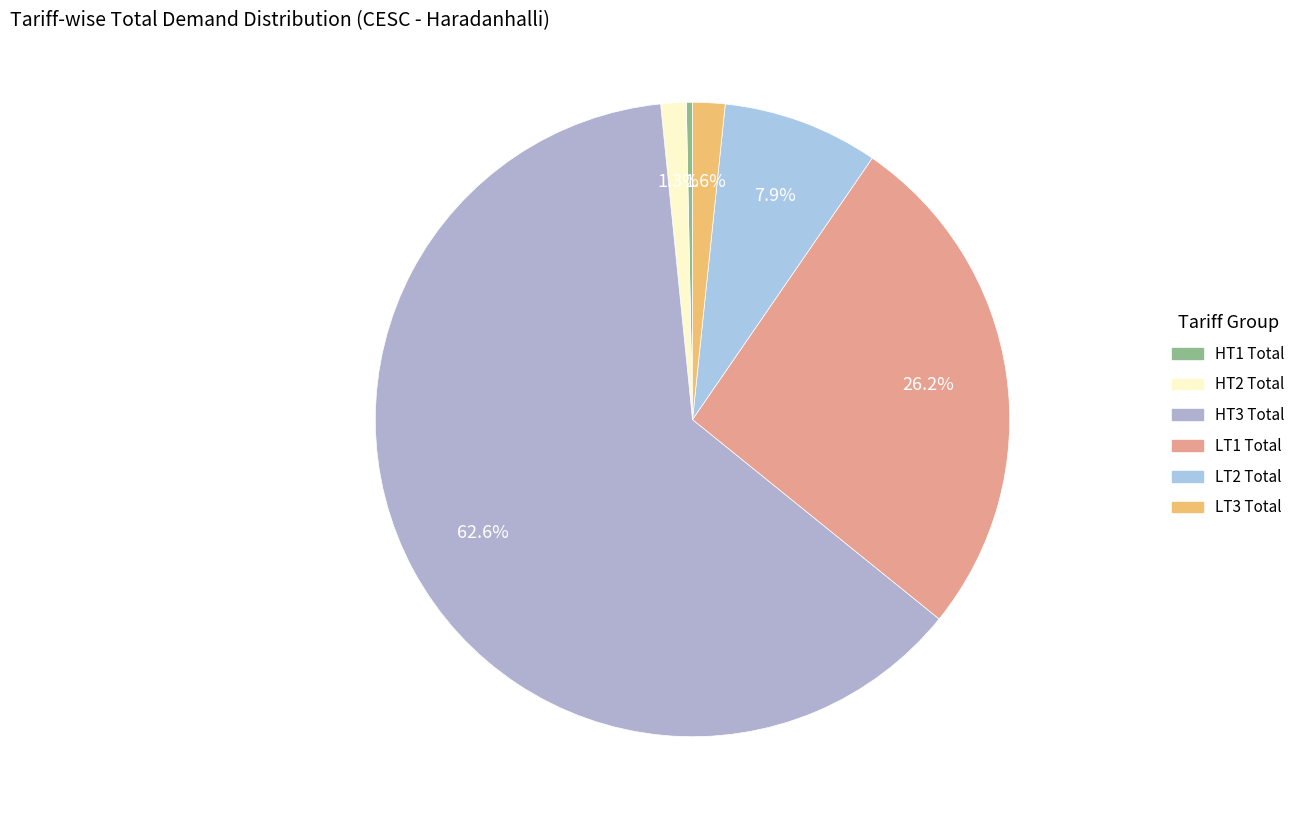

How many segments does this pie chart have?

6